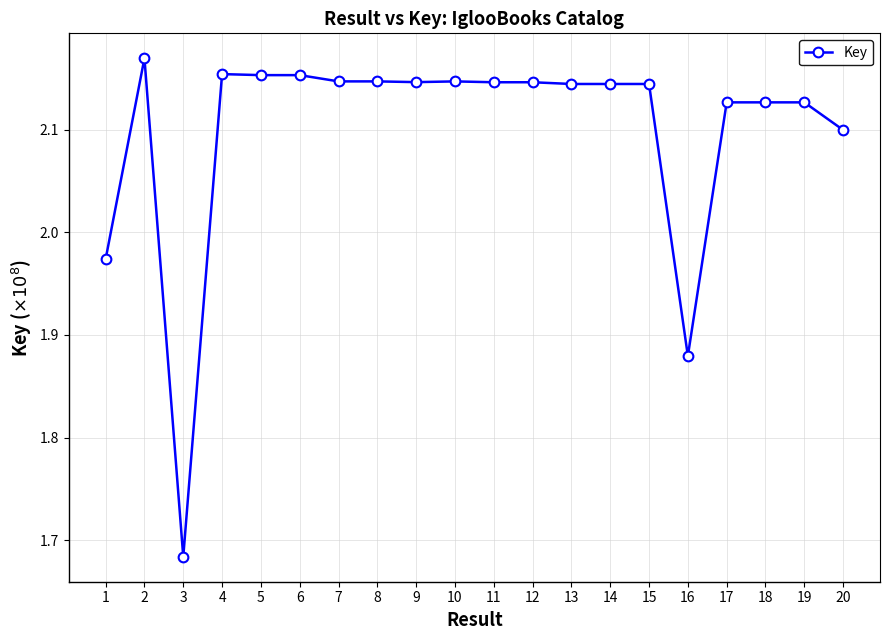

The chart shows a value of 0.8 at 18. True or false?

False